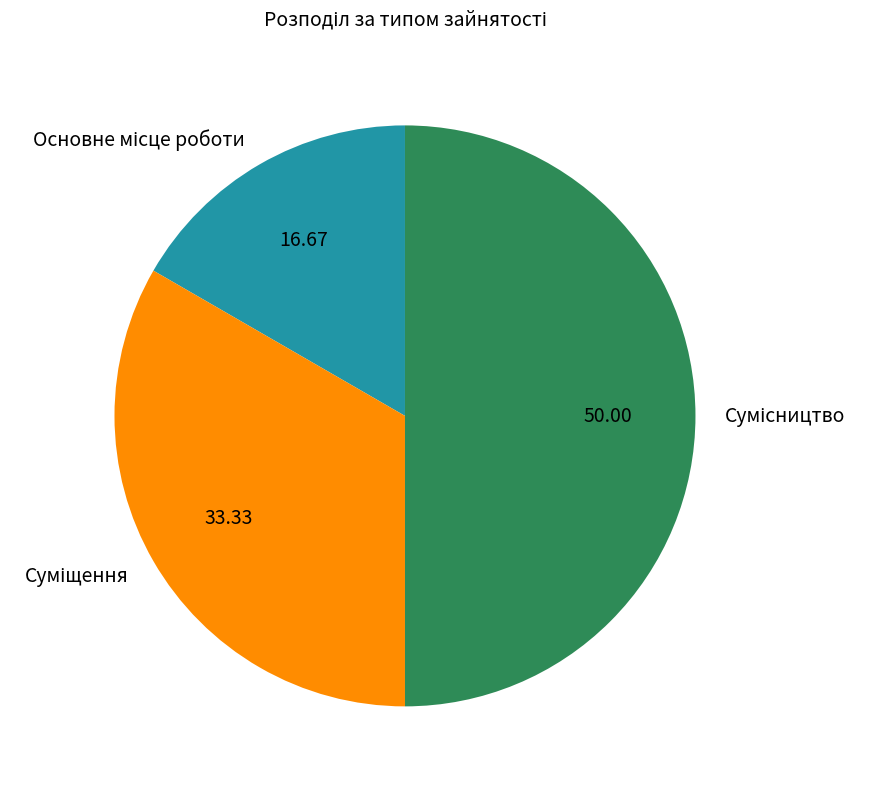

What is the smallest slice in the pie chart?

Основне місце роботи